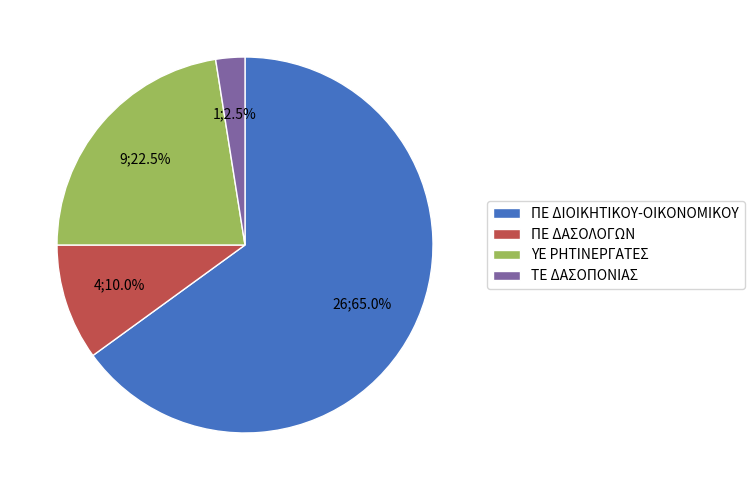

To the nearest percent, what is the average slice percentage?

25%